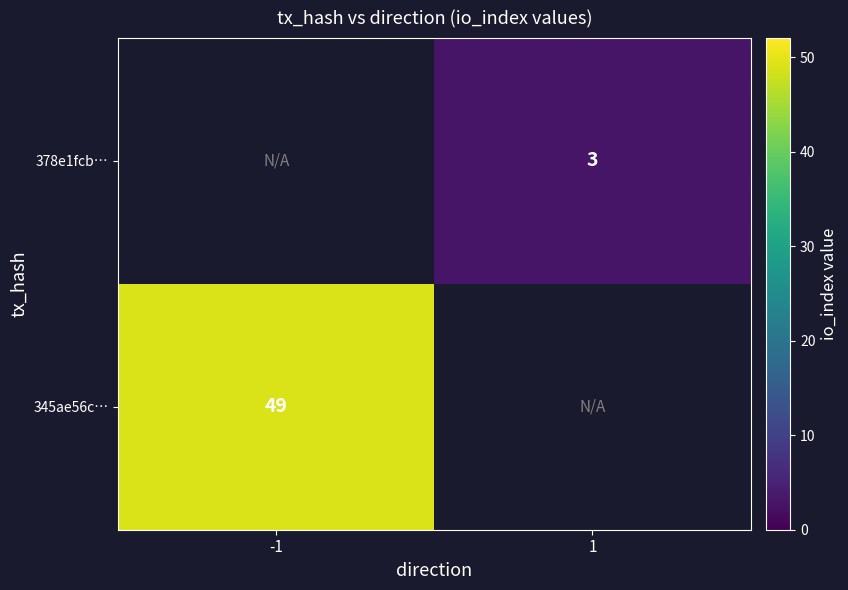

Is it true that 345ae56c… equals 79 at -1?

False